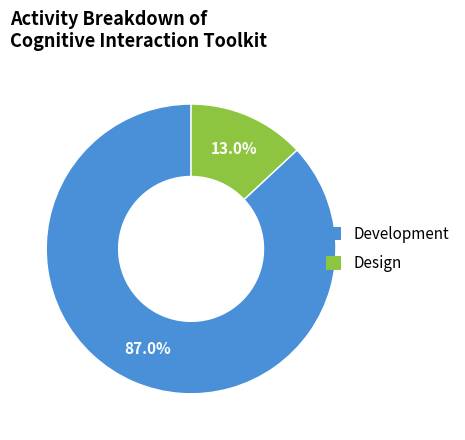

Which category has the smallest portion of the pie?

Design